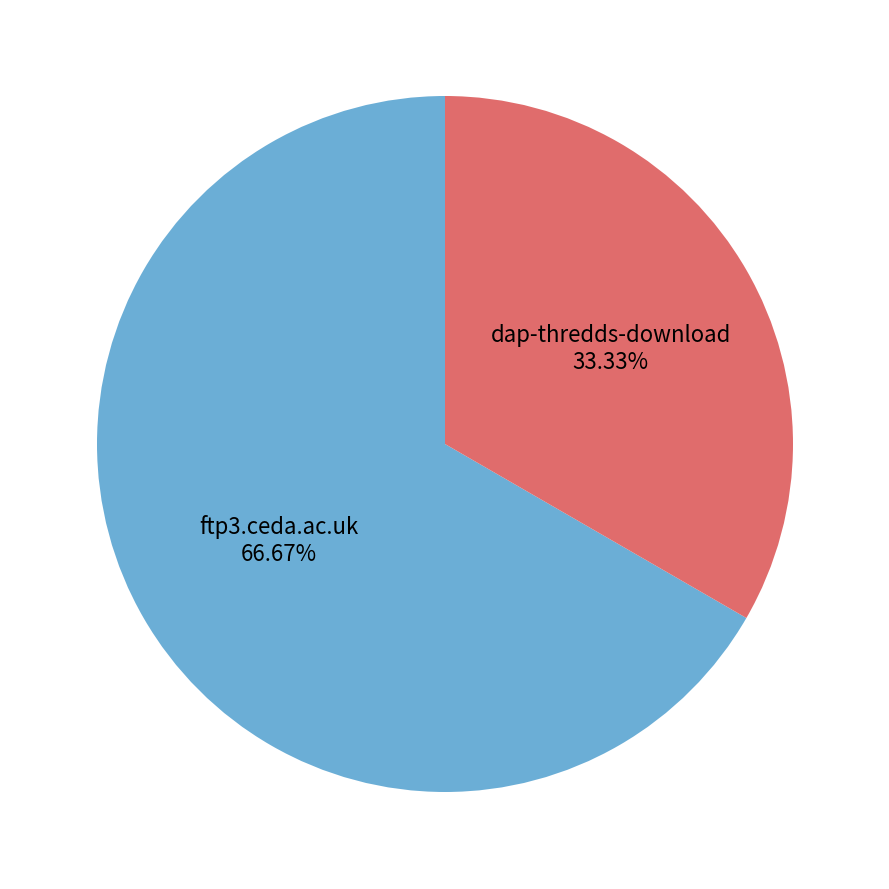

Between dap-thredds-download and ftp3.ceda.ac.uk, which is larger?

ftp3.ceda.ac.uk